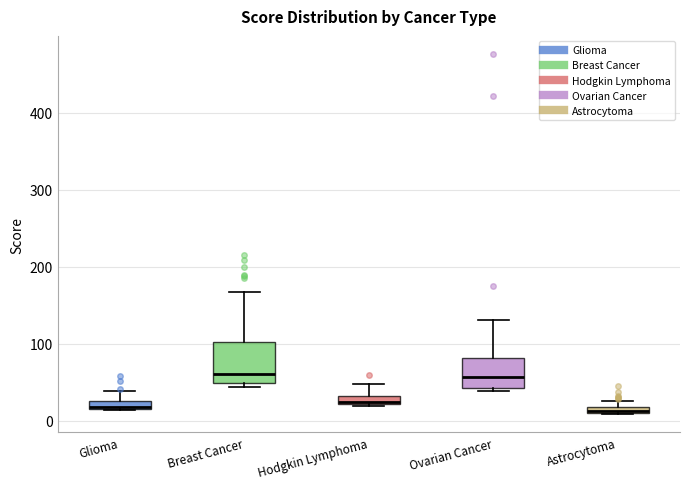

Which box is the tallest, from its lower edge to its upper edge?

Breast Cancer